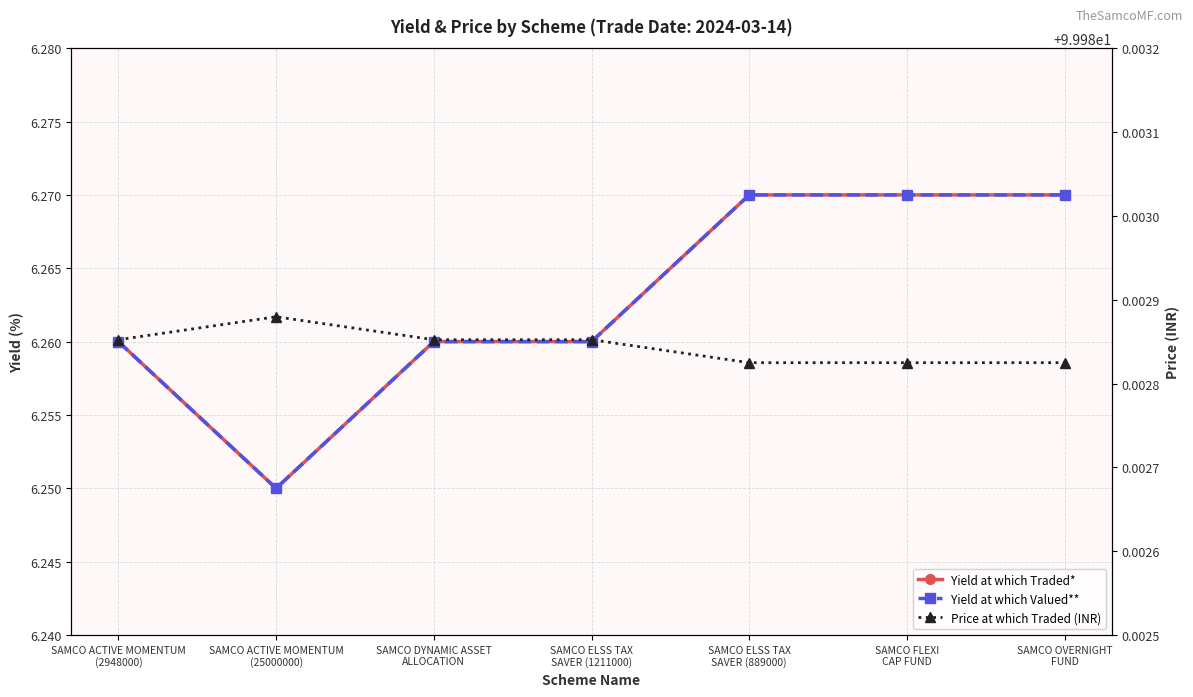

List the labels in order of Yield at which Valued** value, largest first.

SAMCO ELSS TAX
SAVER (889000), SAMCO FLEXI
CAP FUND, SAMCO OVERNIGHT
FUND, SAMCO ACTIVE MOMENTUM
(2948000), SAMCO DYNAMIC ASSET
ALLOCATION, SAMCO ELSS TAX
SAVER (1211000), SAMCO ACTIVE MOMENTUM
(25000000)